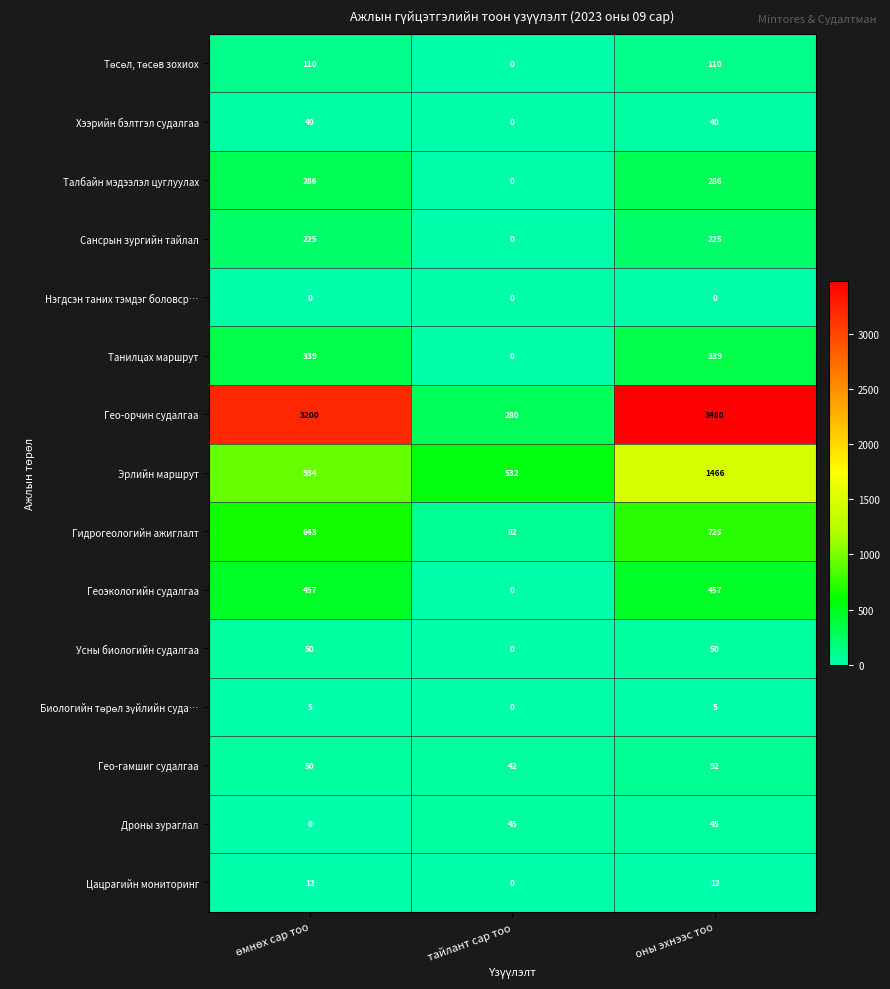

Which series has the largest total across all categories?

Гео-орчин судалгаа